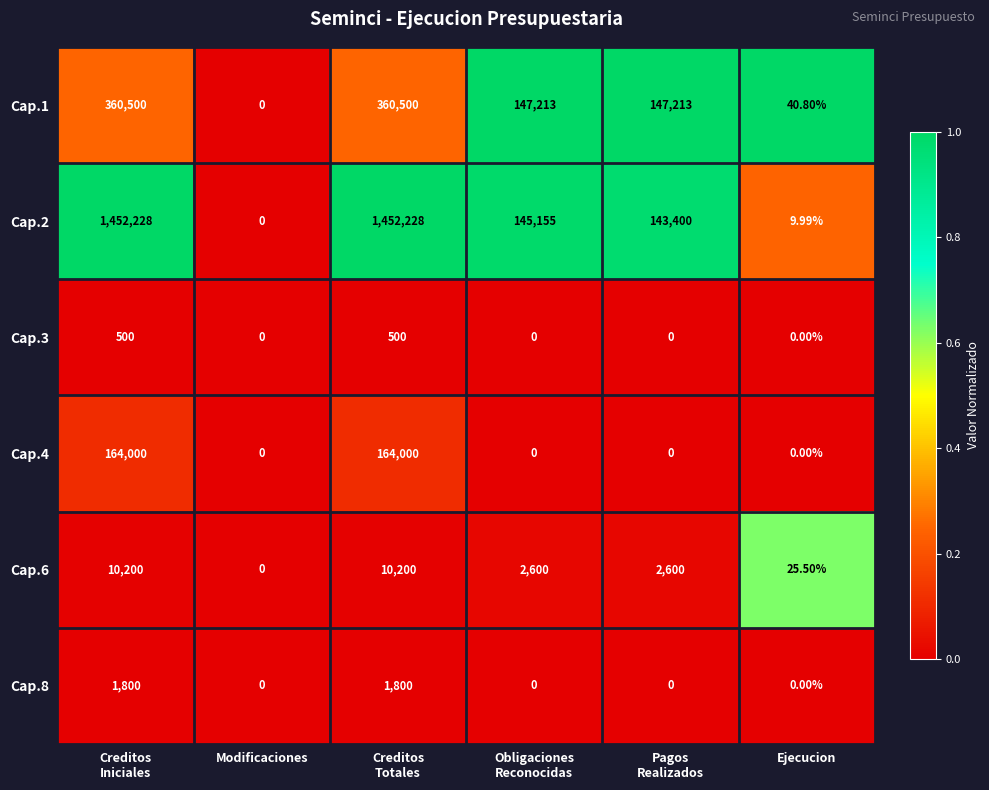

Which category has the lowest value in the Cap.2 series?

Modificaciones